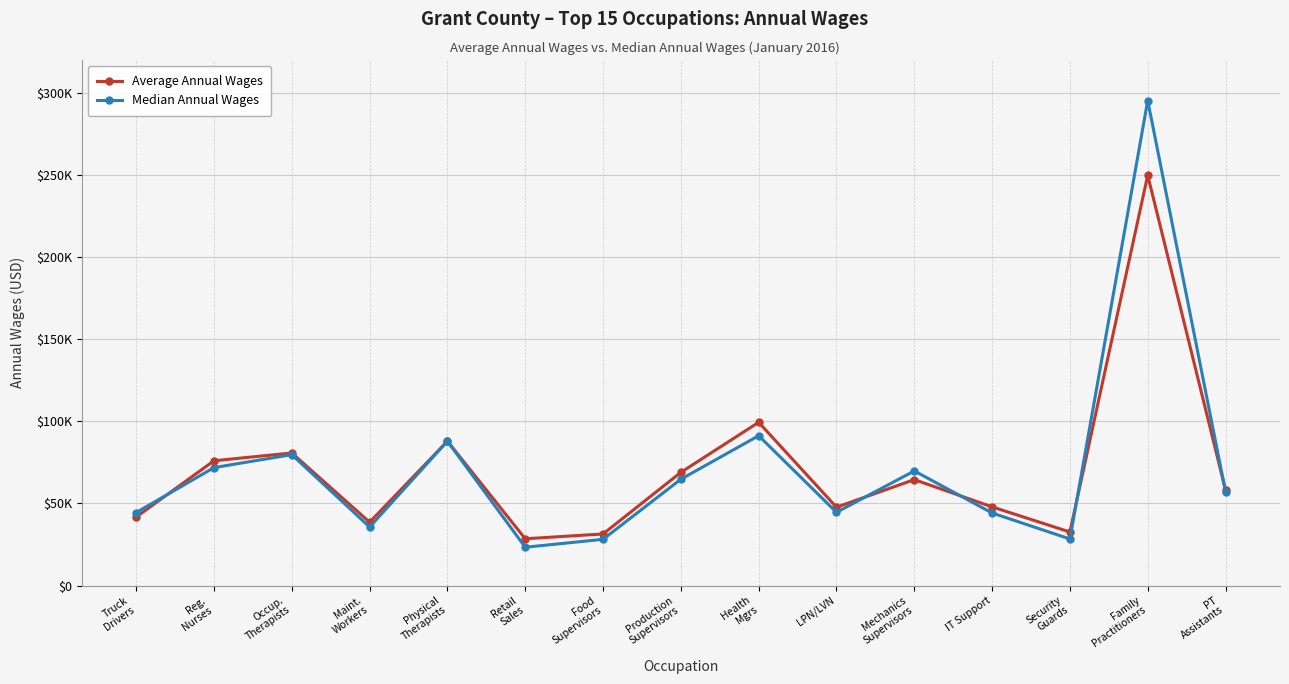

What is the maximum value shown in the chart?

295318.3